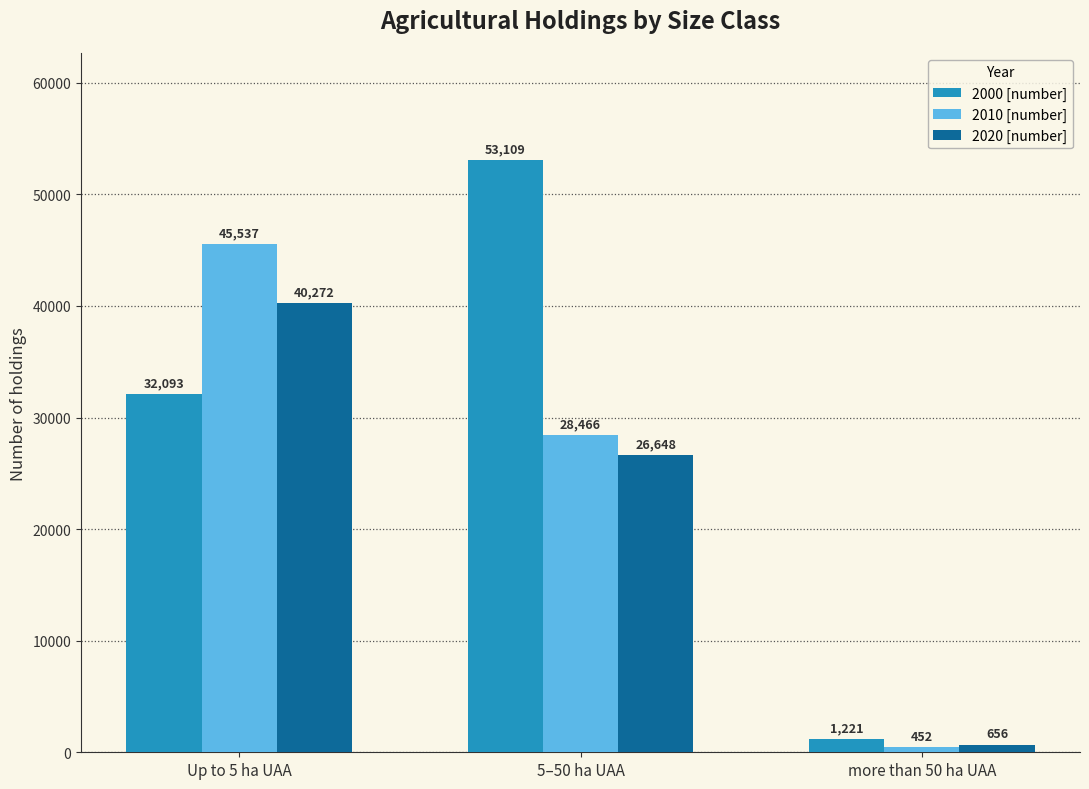

Reading left to right, list all the values displayed in this chart.

2000 [number]: 32093	53109	1221
2010 [number]: 45537	28466	452
2020 [number]: 40272	26648	656